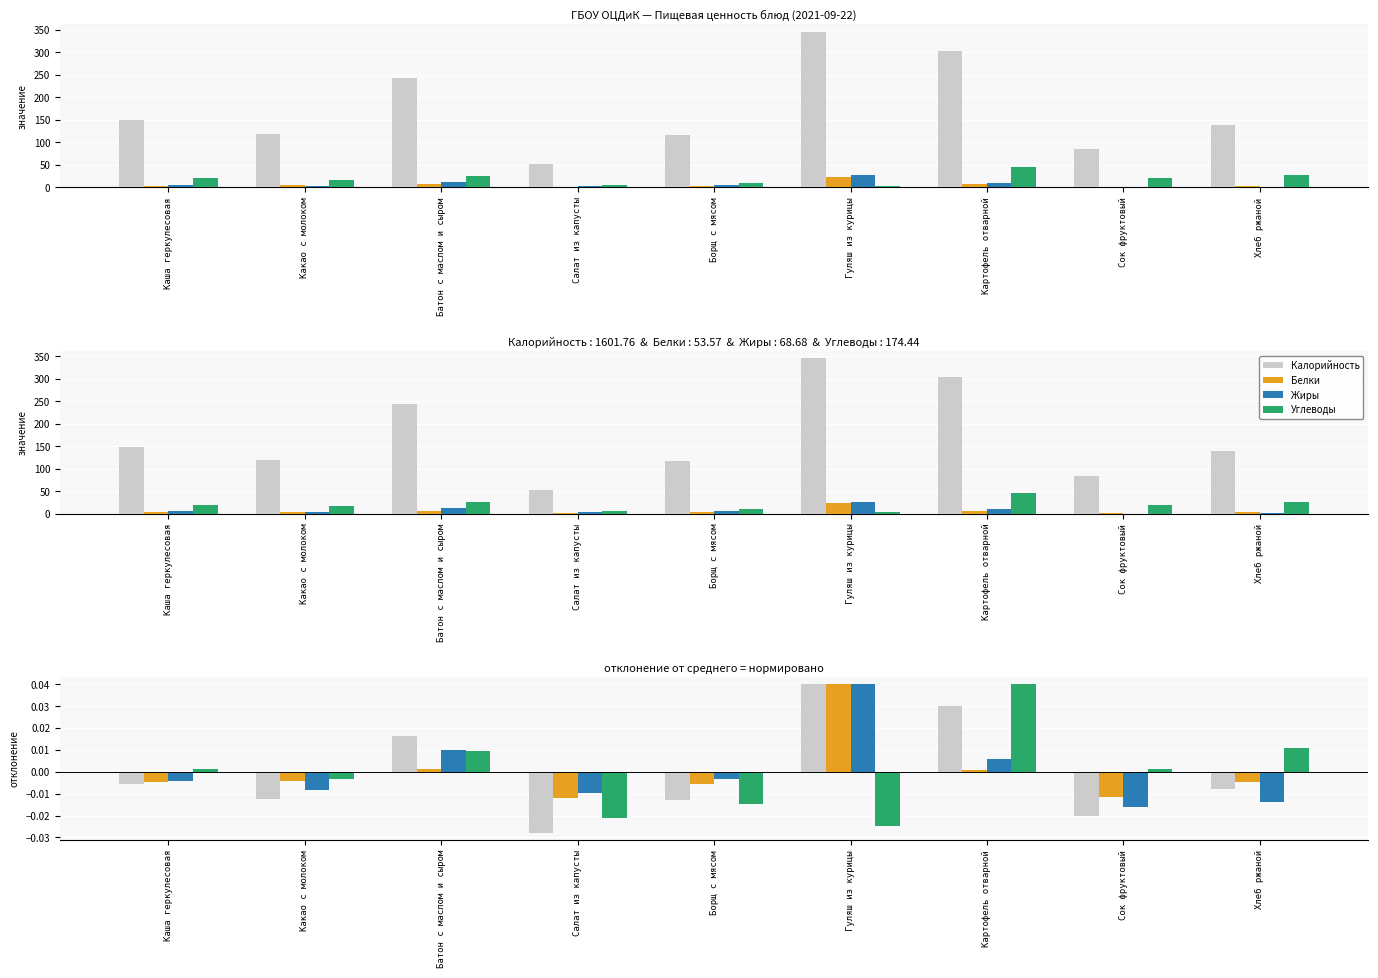

Count the number of categories in the chart.

9